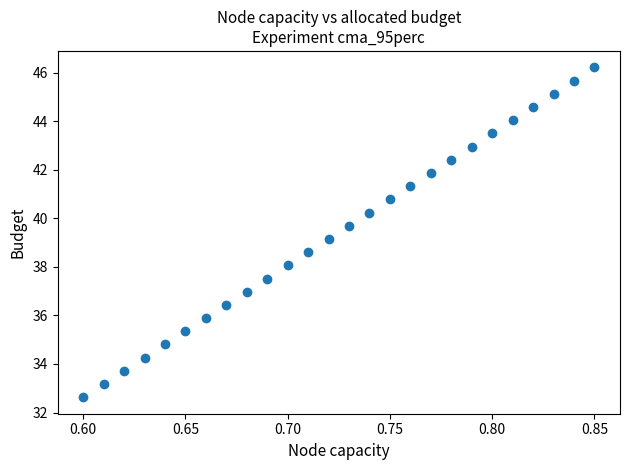

What Y value in the scatter plot is closest to 39?

39.2